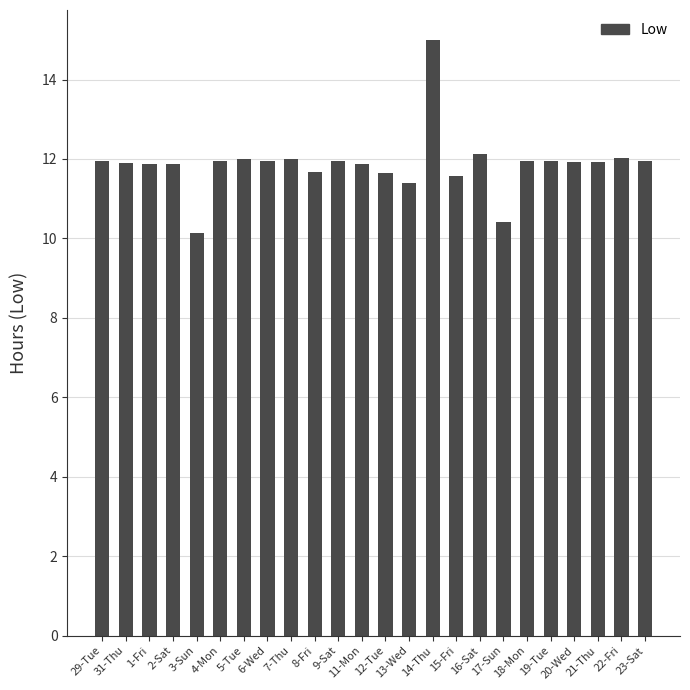

What is the label of the 1st bar from the left?

29-Tue